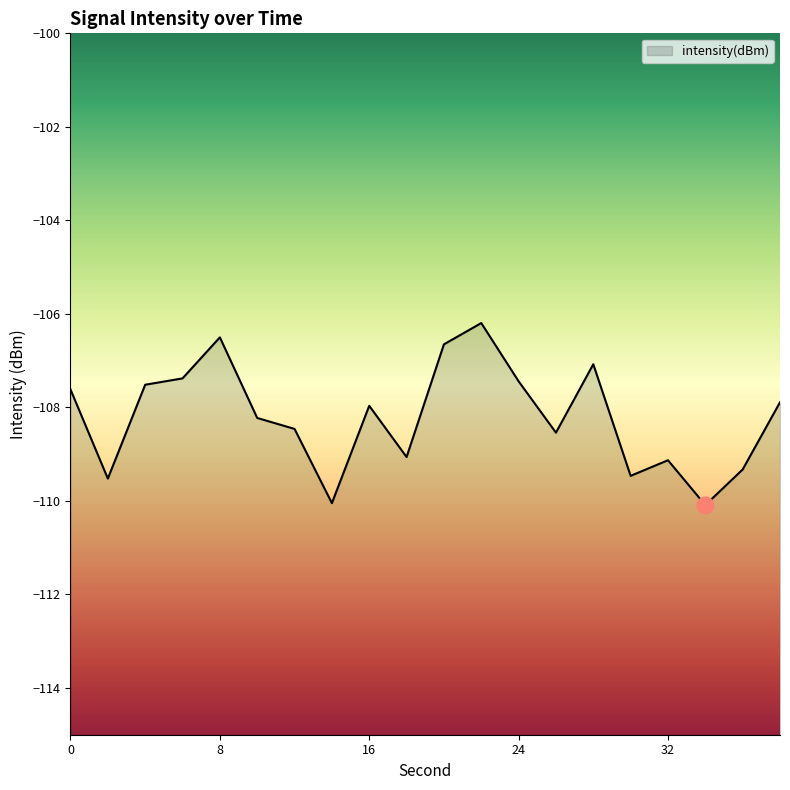

Reading left to right, what are all the values shown in this chart?

-107.6	-109.5	-107.5	-107.4	-106.5	-108.2	-108.5	-110.0	-108.0	-109.1	-106.7	-106.2	-107.4	-108.5	-107.1	-109.5	-109.1	-110.1	-109.3	-107.9